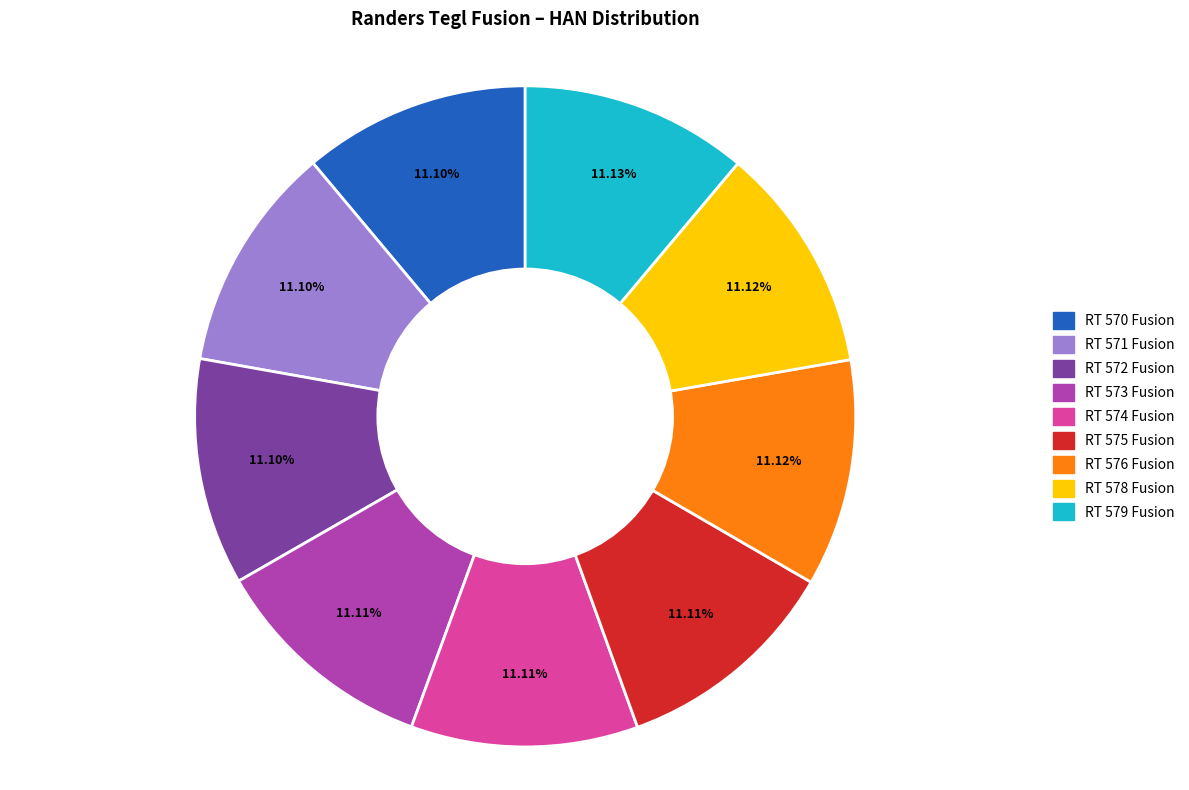

Does RT 578 Fusion represent more than half of the total?

No